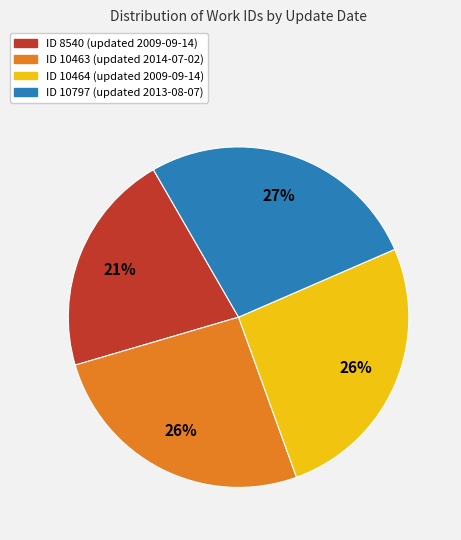

How many slices are in this pie chart?

4